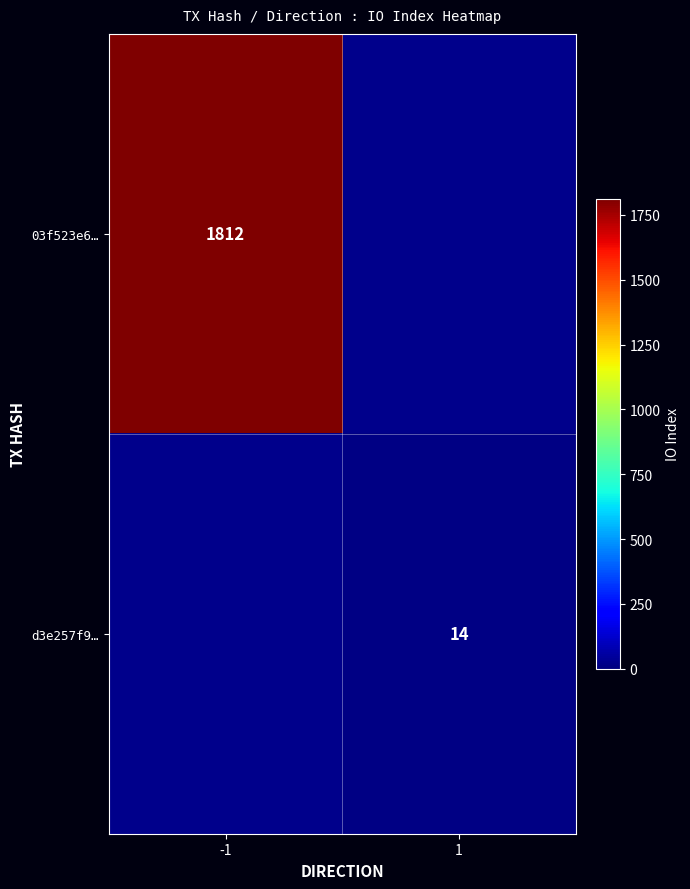

What is the maximum value shown in the chart?

1812.0